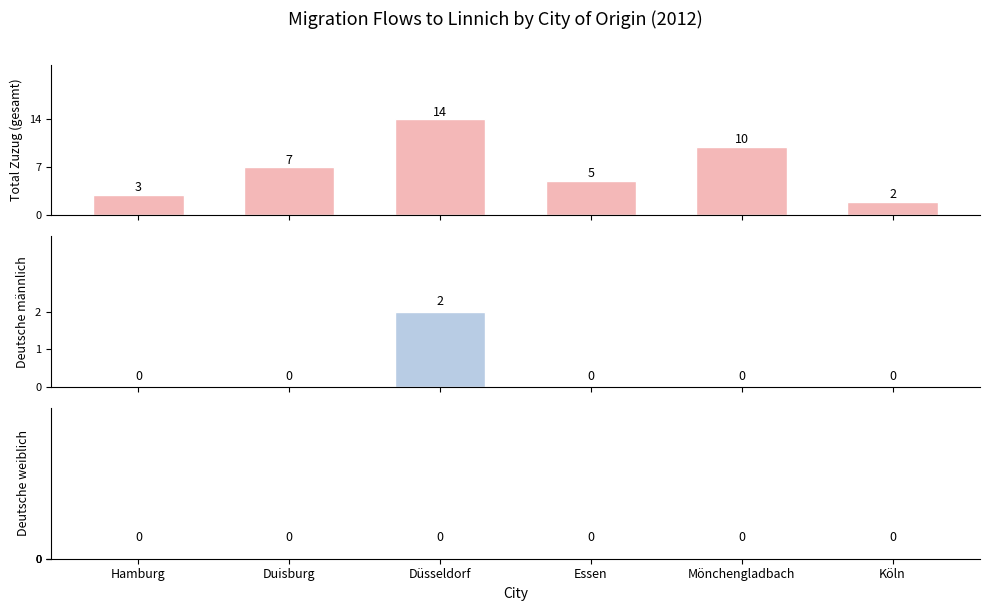

What position from the left is Duisburg?

2